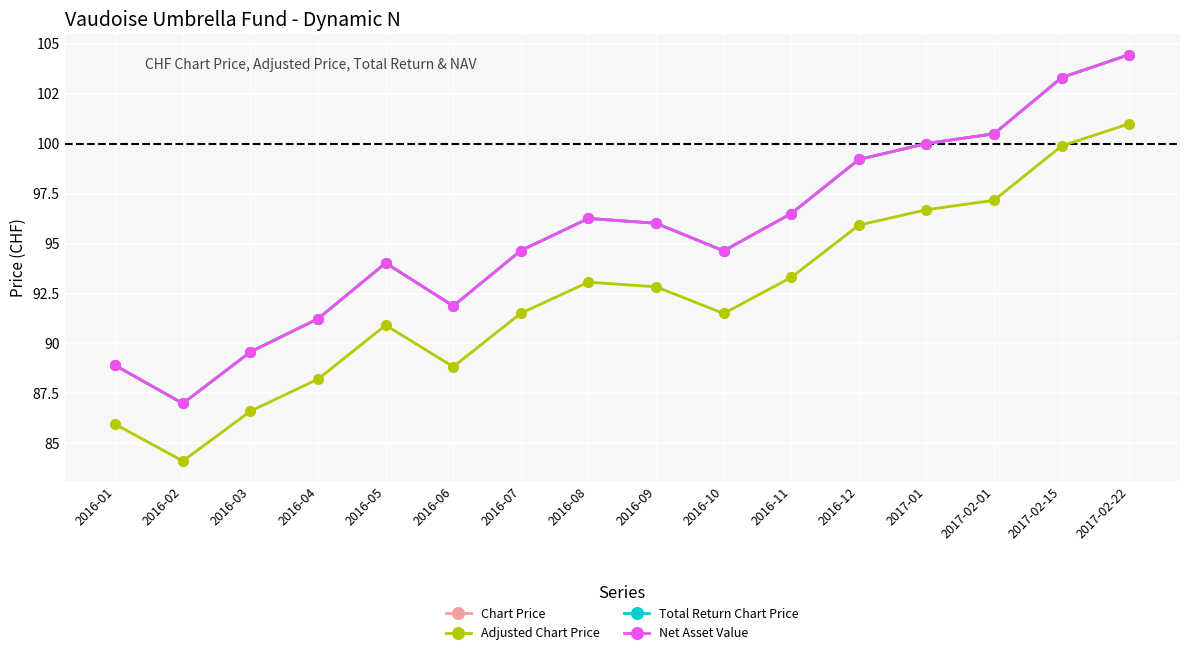

What is the sum of all Net Asset Value values?

1528.1